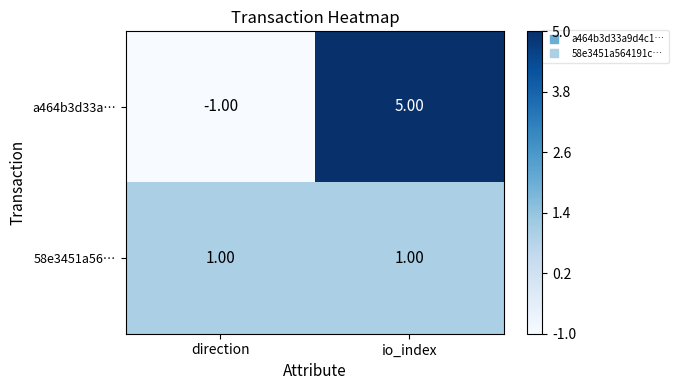

At which category is the sum across all series the highest?

io_index